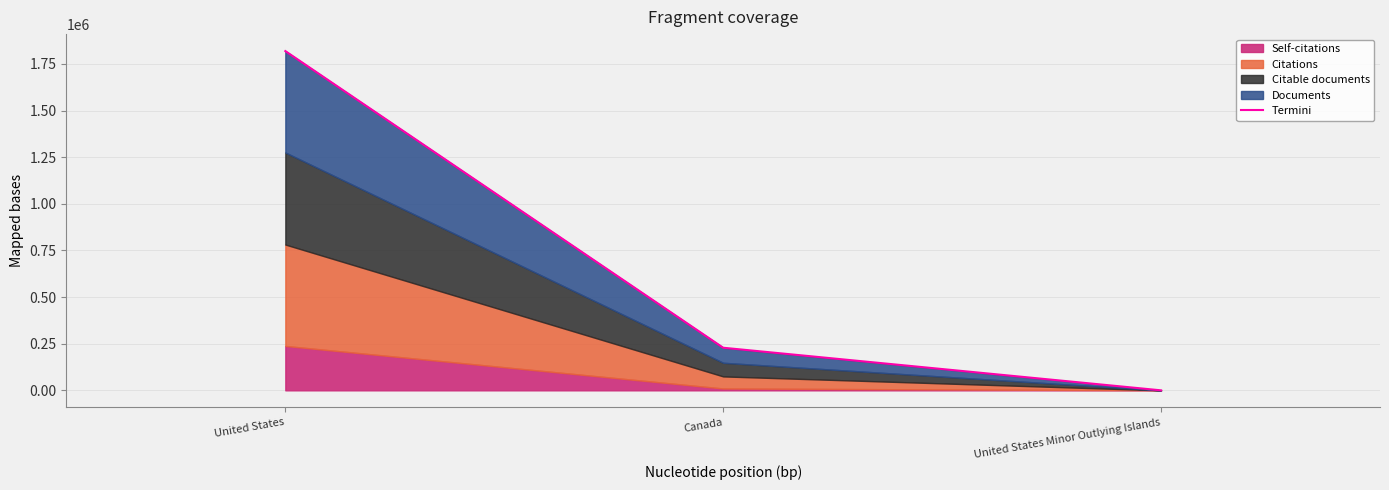

Approximately how many times larger is the value at Canada compared to United States Minor Outlying Islands?

114205.3